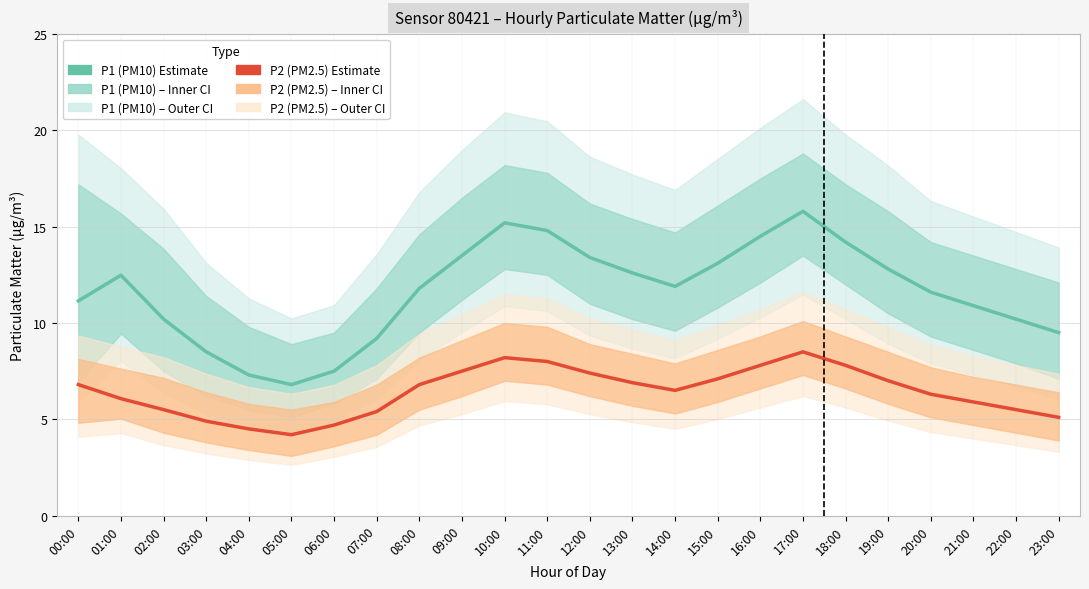

How many lines are shown in the chart?

2